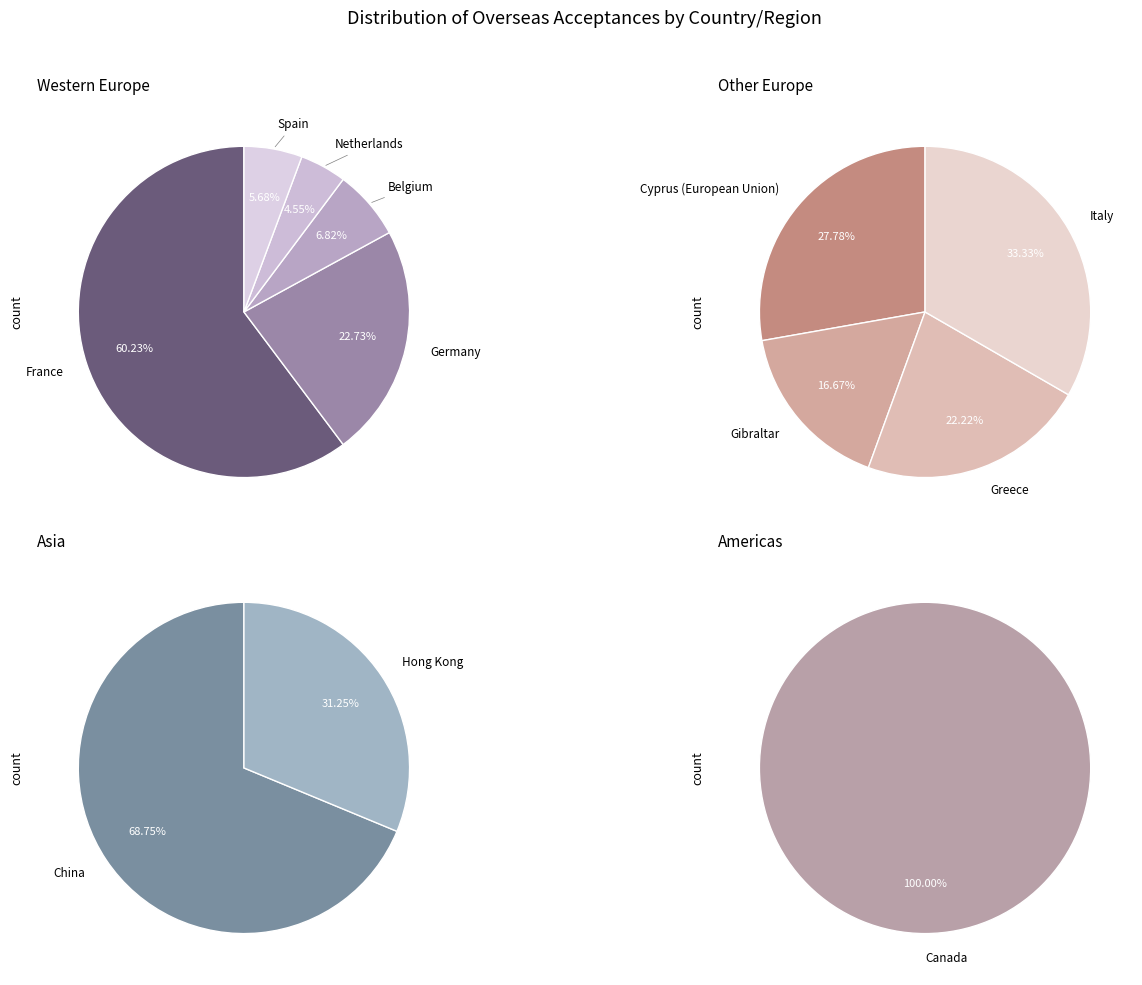

How many segments does this pie chart have?

12